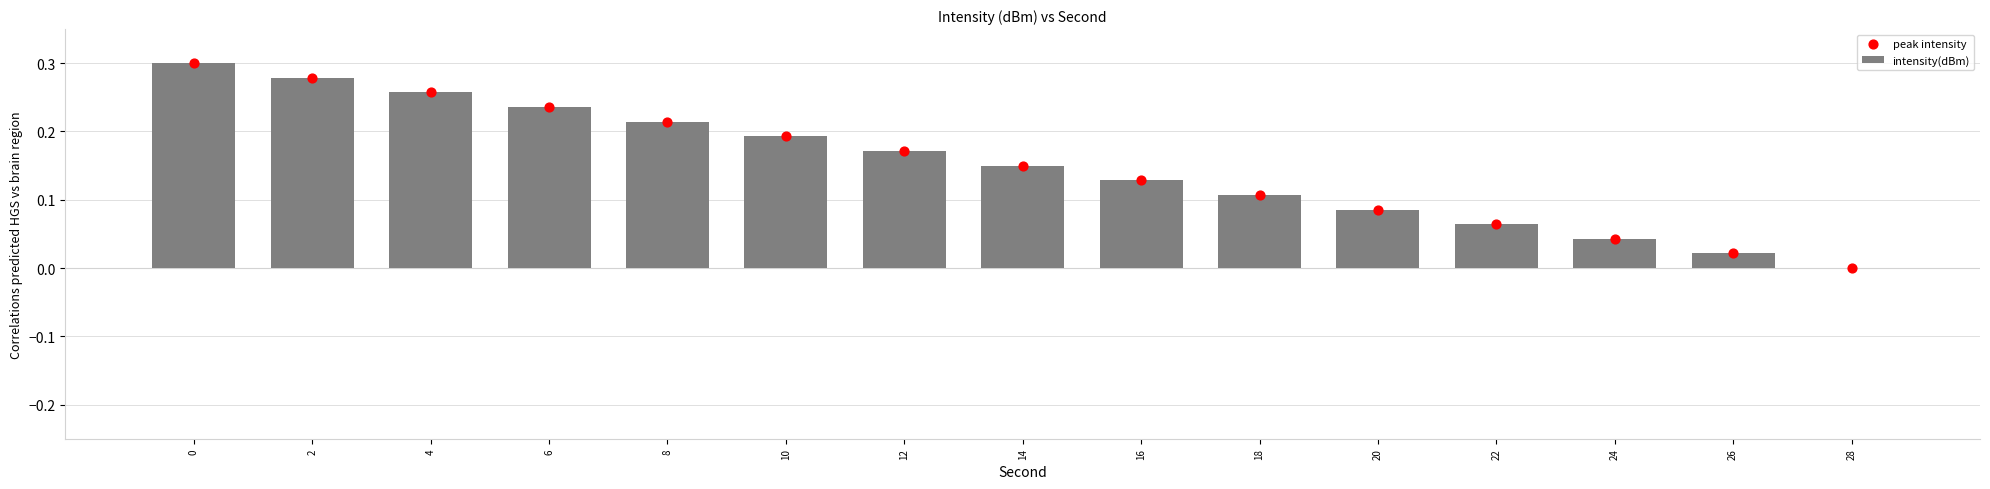

Is the value of peak intensity at 24 greater than the value of intensity(dBm) at 24?

No